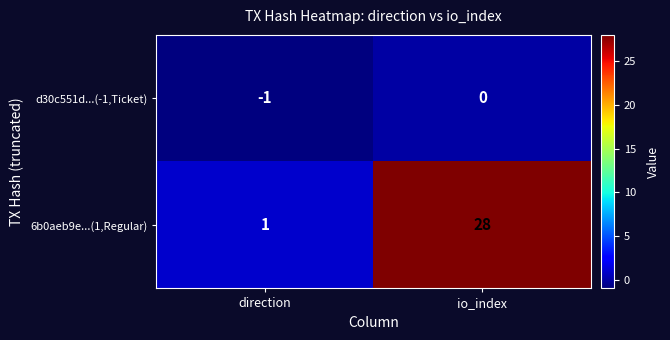

How many categories are shown in the chart?

2